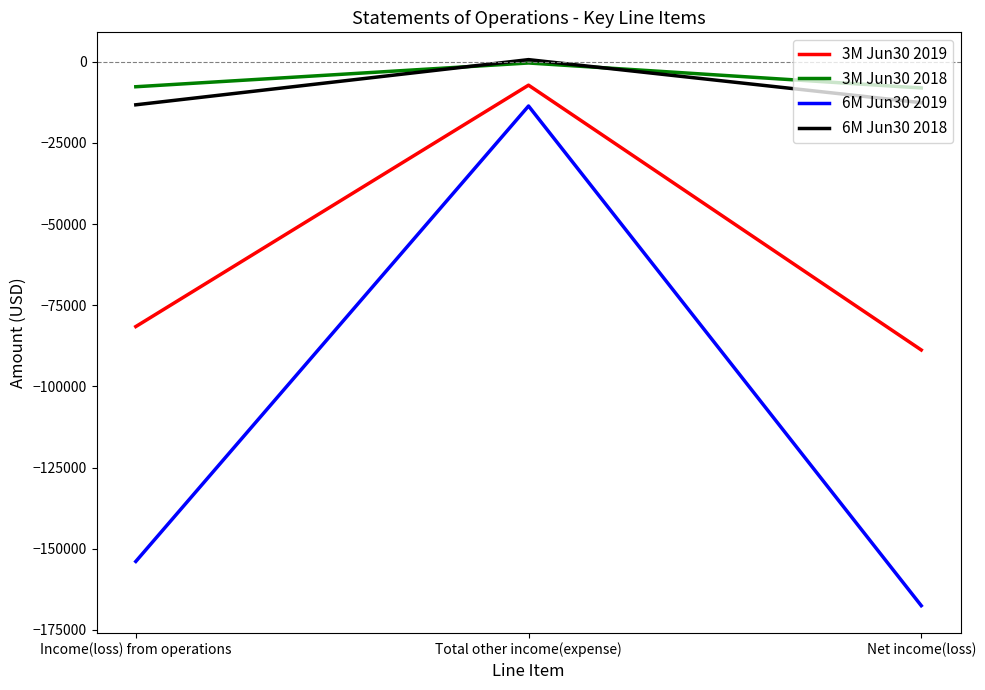

What position from the left is Income(loss) from operations?

1